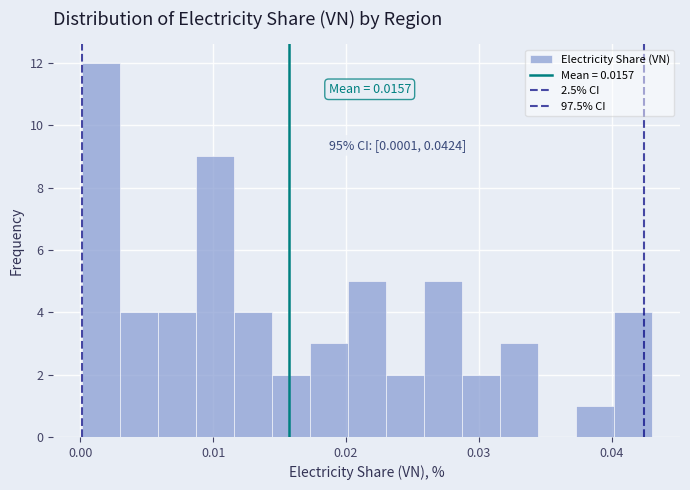

Read against the x-axis, roughly where is the centre of the tallest bar?

0.002